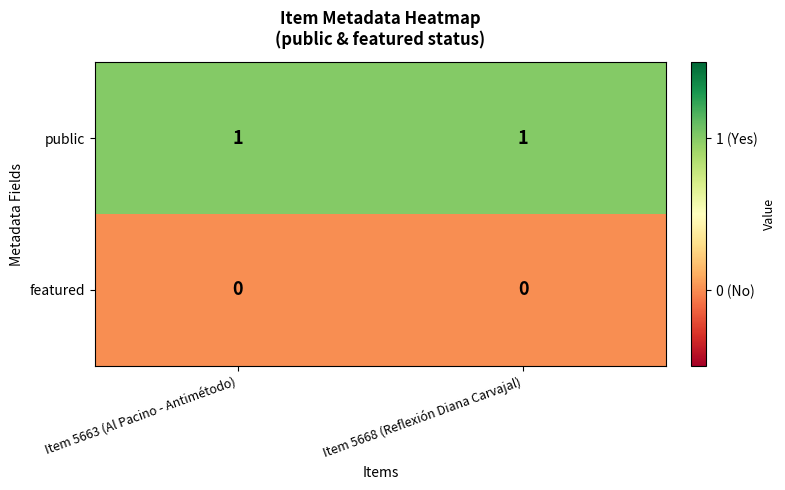

At Item 5663 (Al Pacino - Antimétodo), list the series in order from smallest to largest.

featured, public